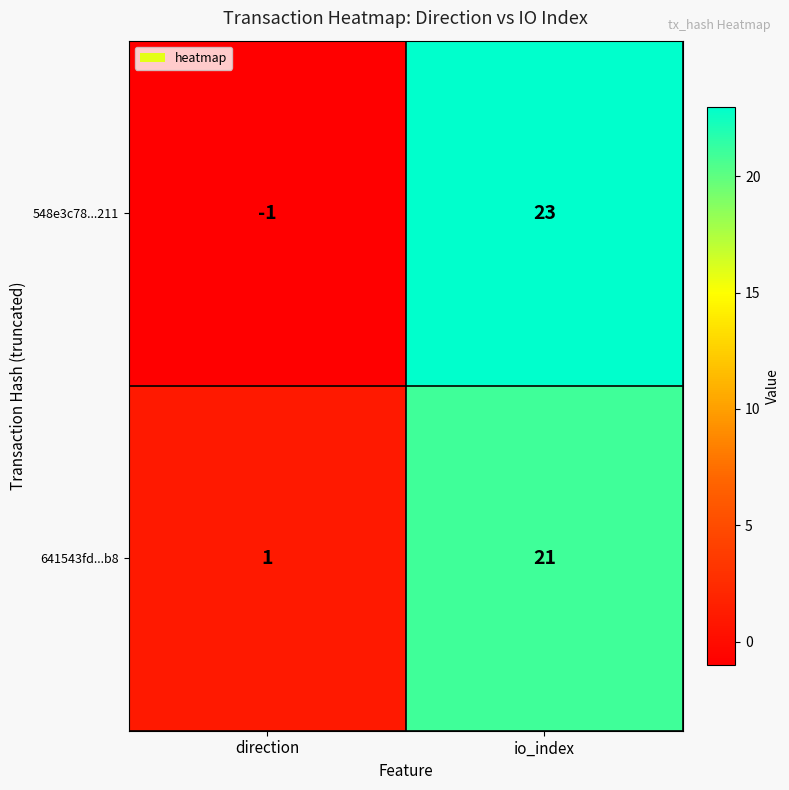

Reading right to left, transcribe all the data shown in this chart.

548e3c78...211: io_index=23	direction=-1
641543fd...b8: io_index=21	direction=1